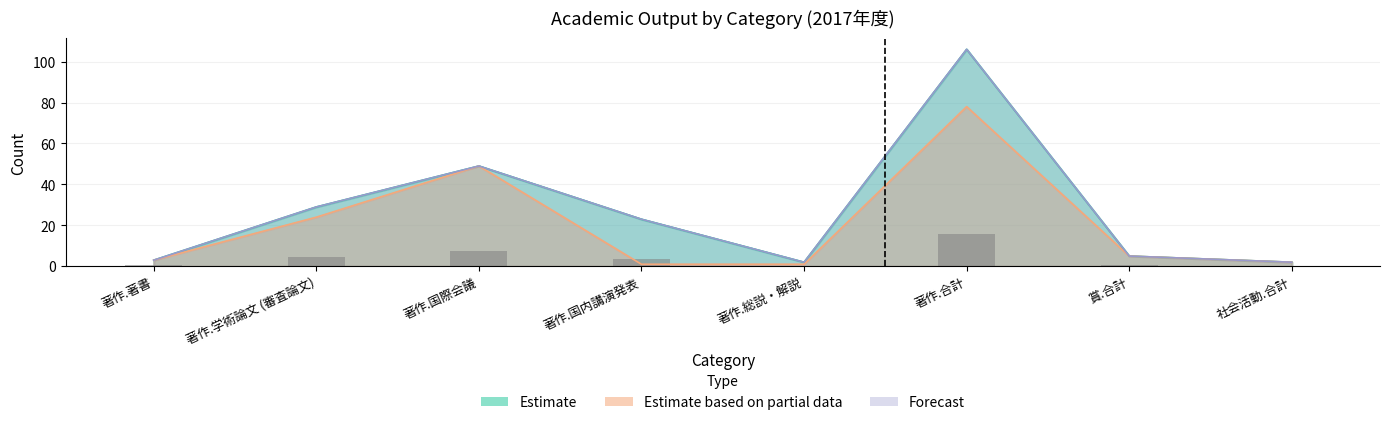

Does the chart contain stacked bars?

No